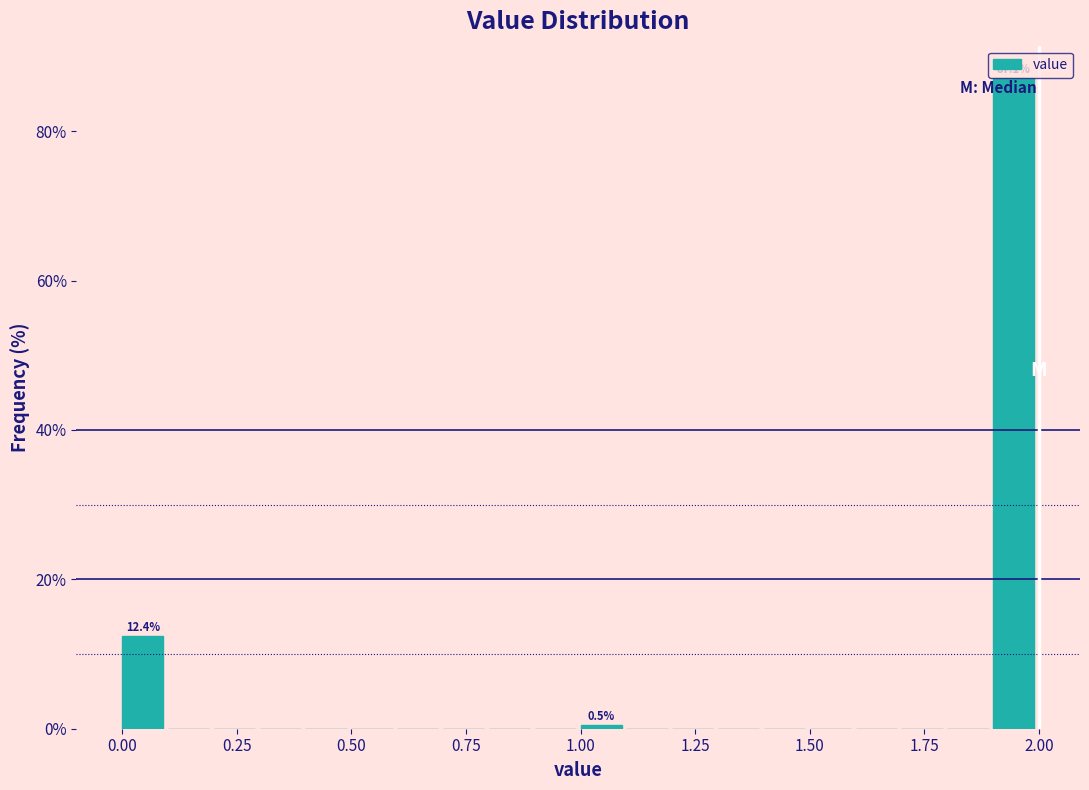

Read against the x-axis, roughly where is the centre of the tallest bar?

1.95